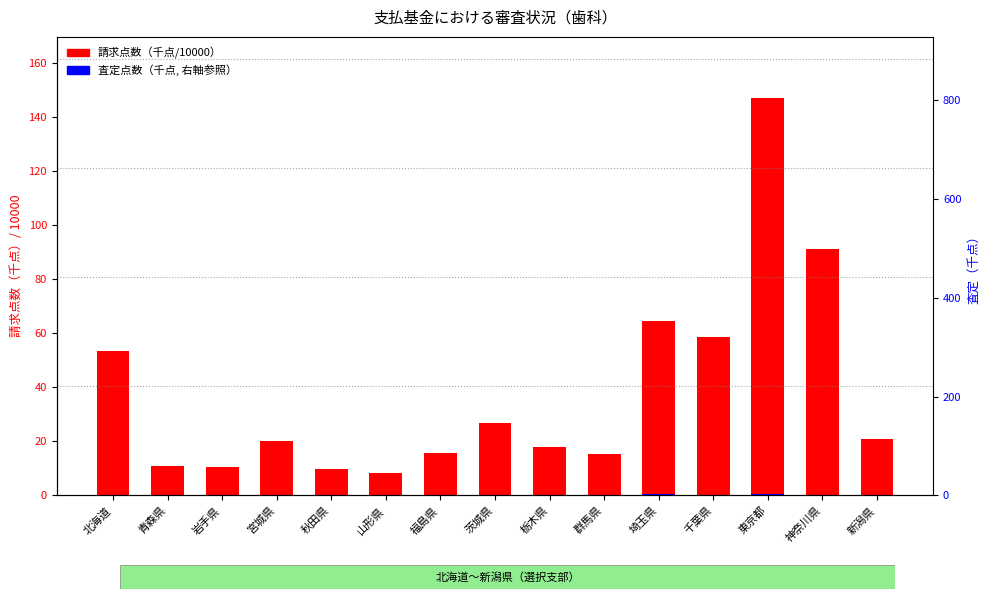

Rank the series at 栃木県 from highest to lowest value.

請求(千点/10000), 査定(千点×10/scale)